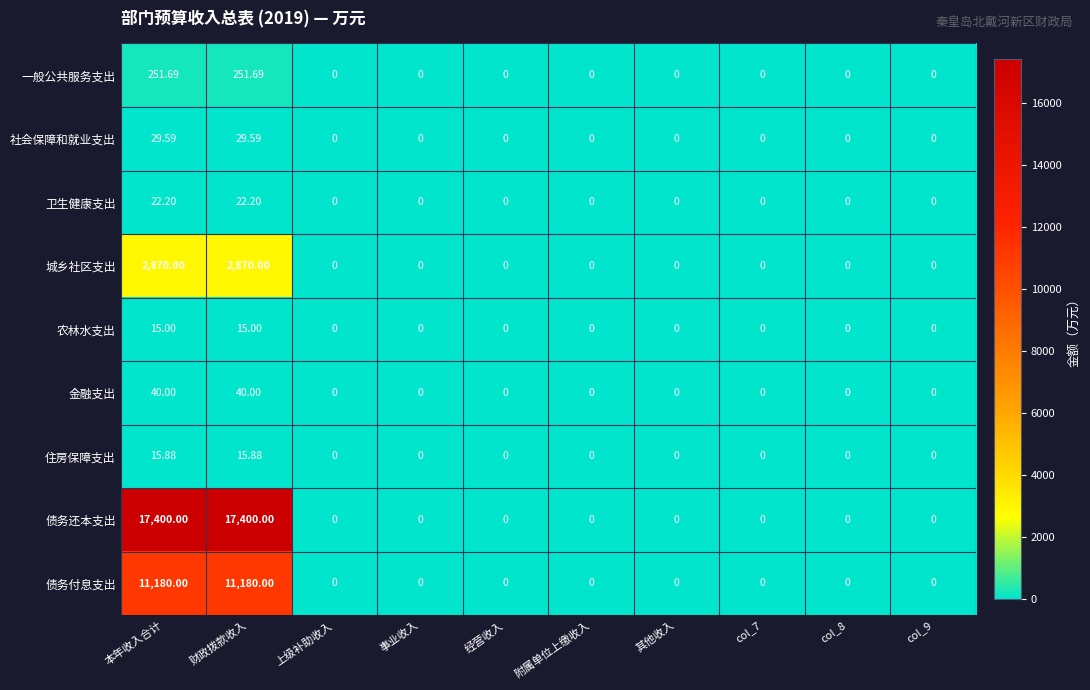

Which series has the largest total across all categories?

债务还本支出